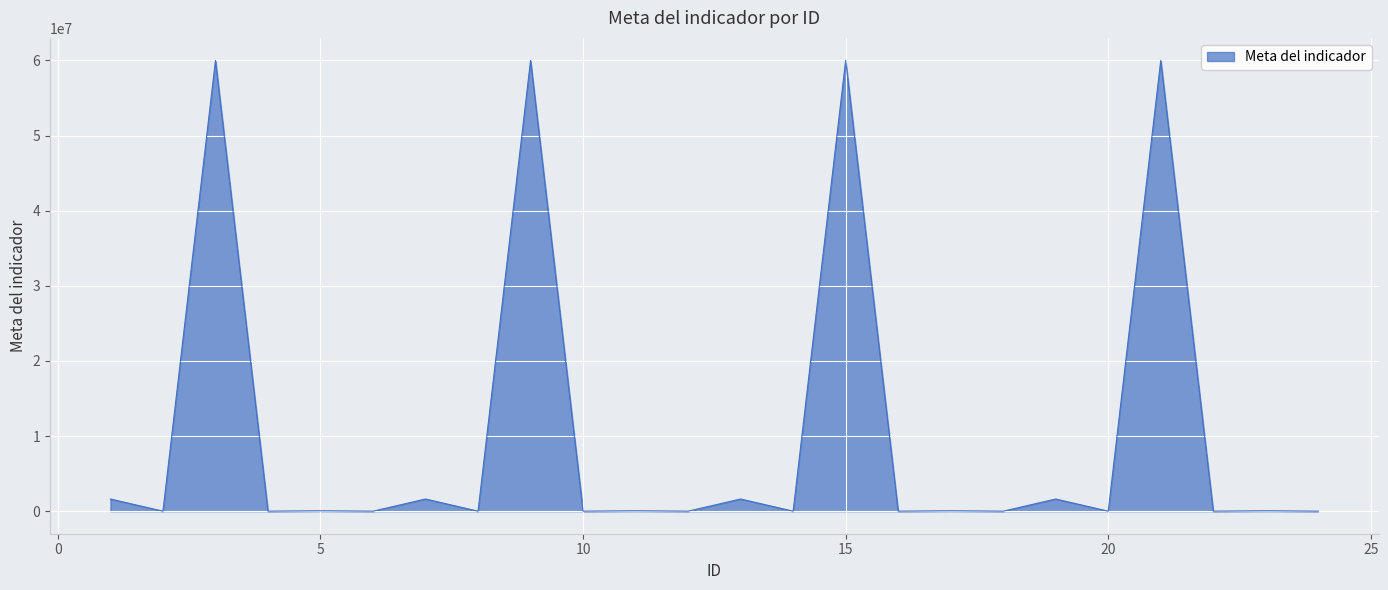

True or false: the data has more than 1 interior local peaks.

True